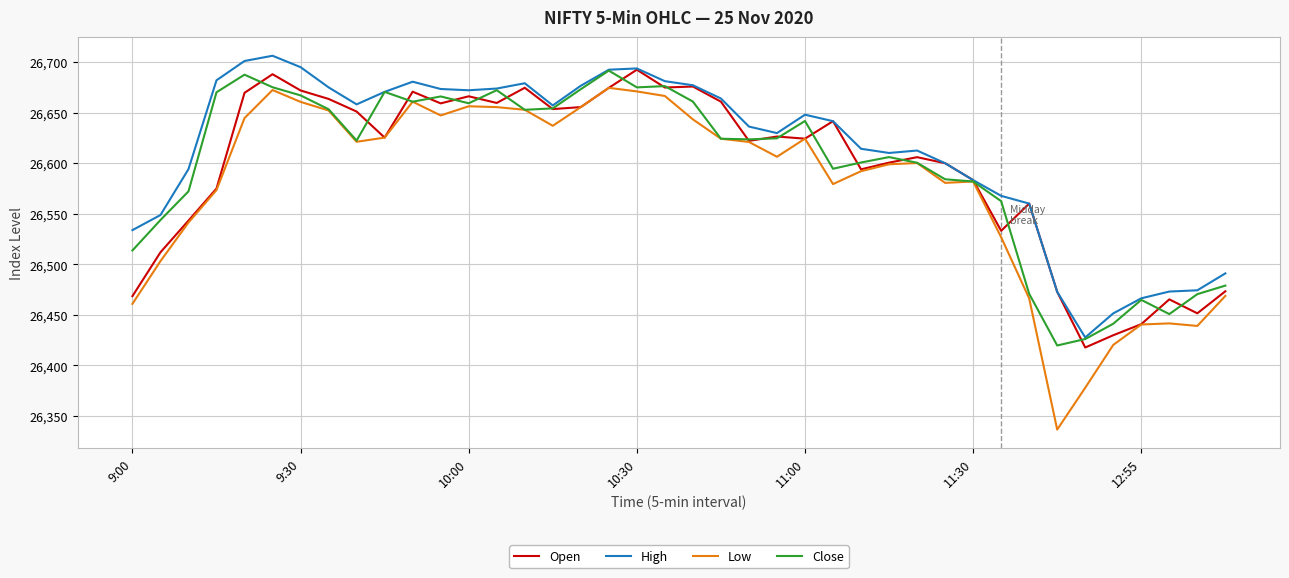

How many lines are shown in the chart?

4